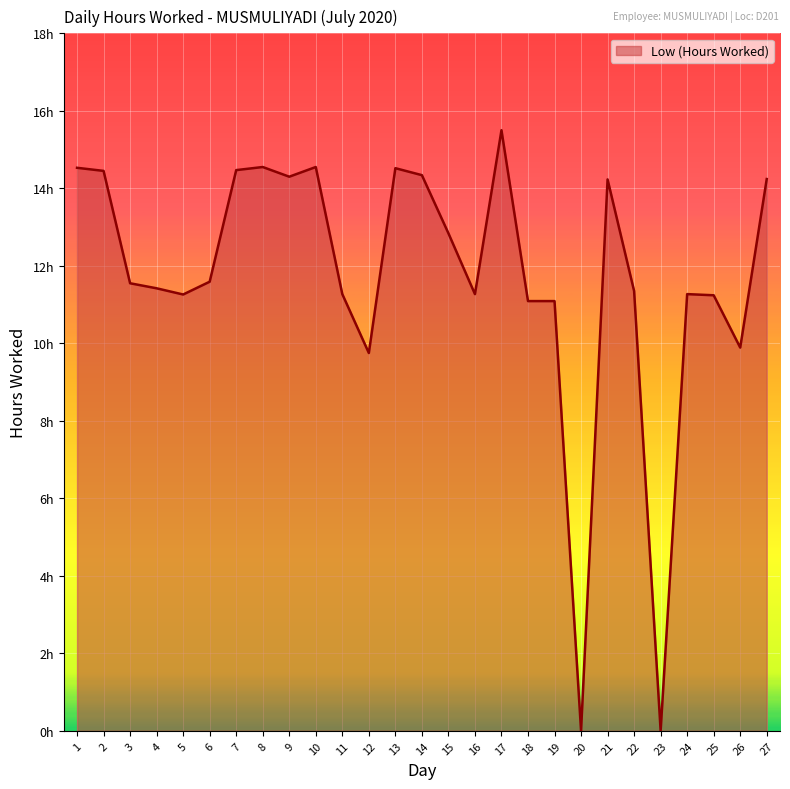

How many data points are above 11?

23